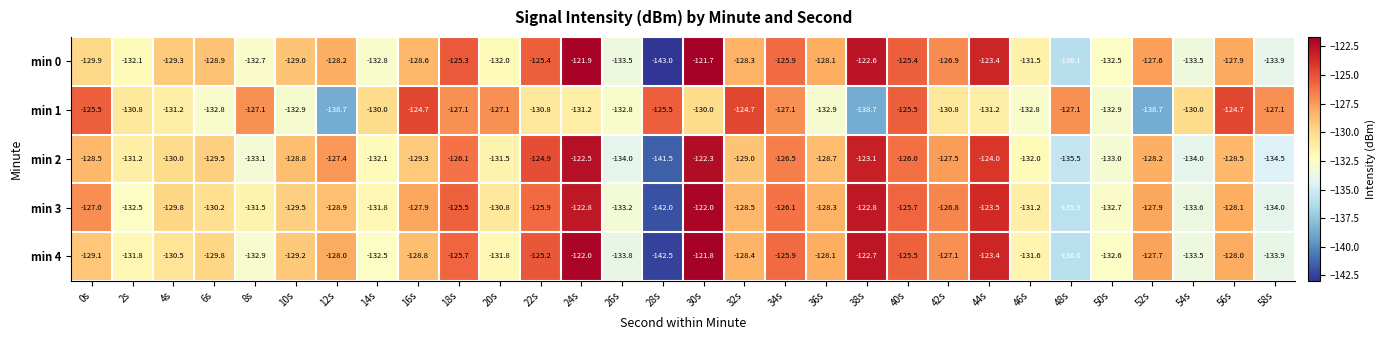

How many distinct data groups are displayed?

5